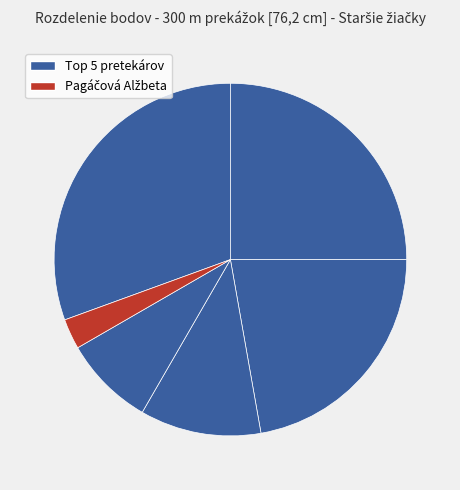

How many segments does this pie chart have?

6